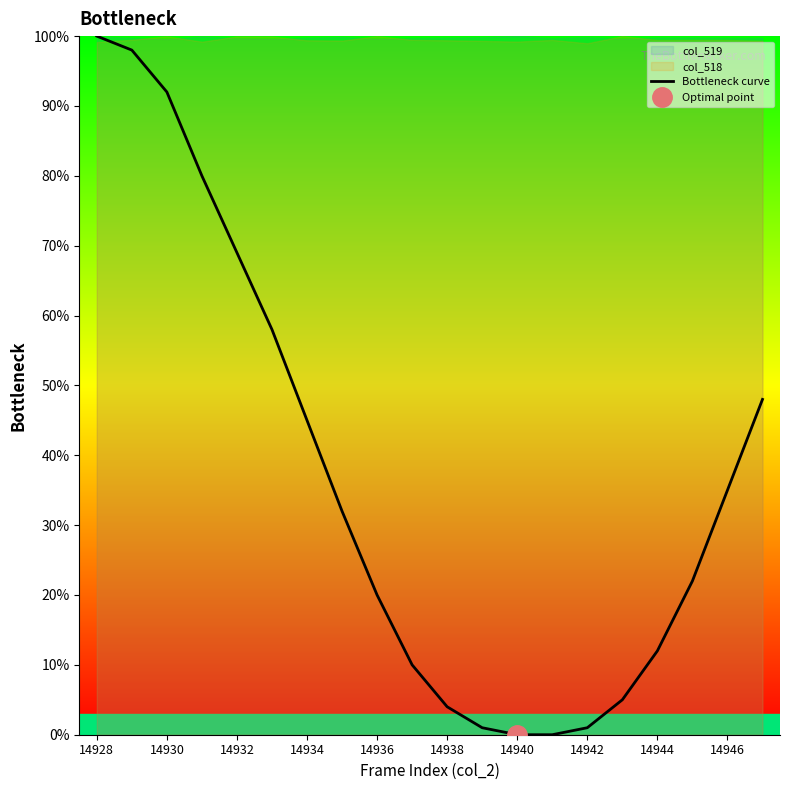

The Bottleneck curve series shows 13 at 14934. True or false?

False